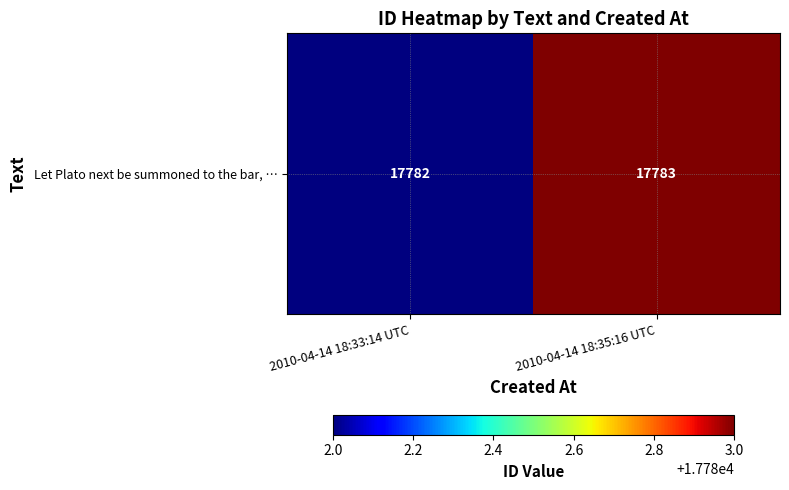

Is it true that the value at 2010-04-14 18:35:16 UTC is 3724?

False